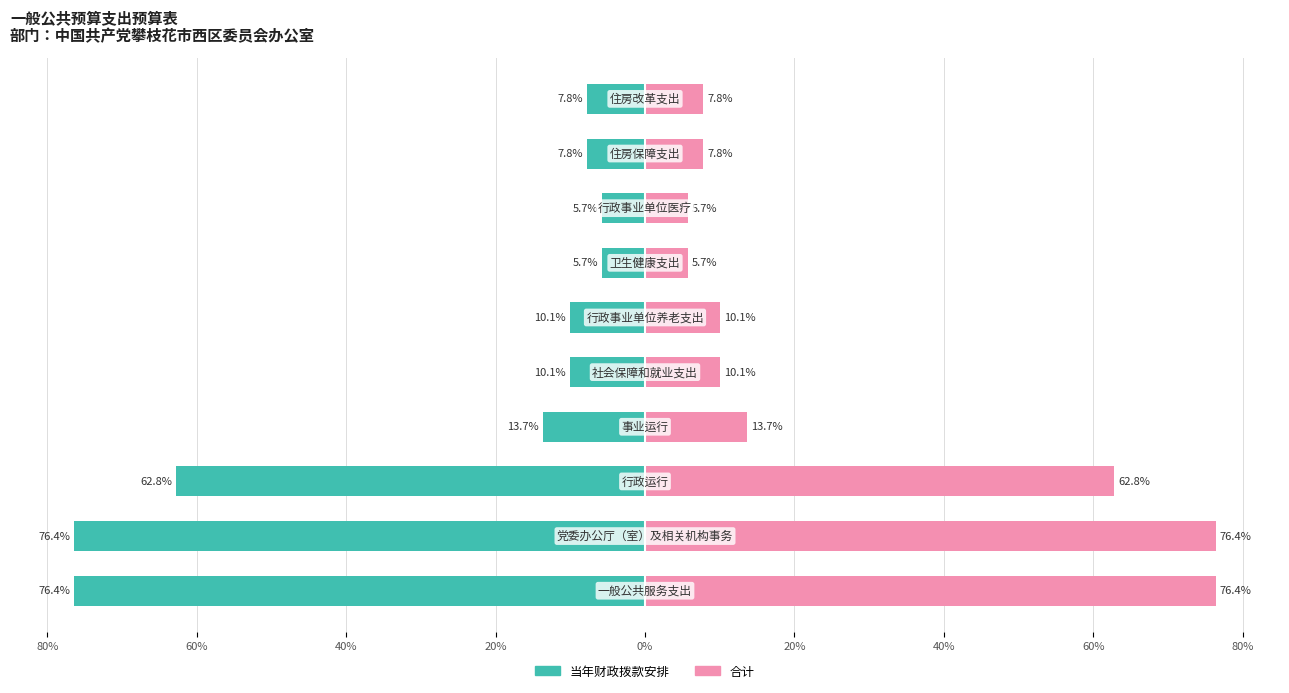

Which series has the largest range (max minus min)?

当年财政拨款安排